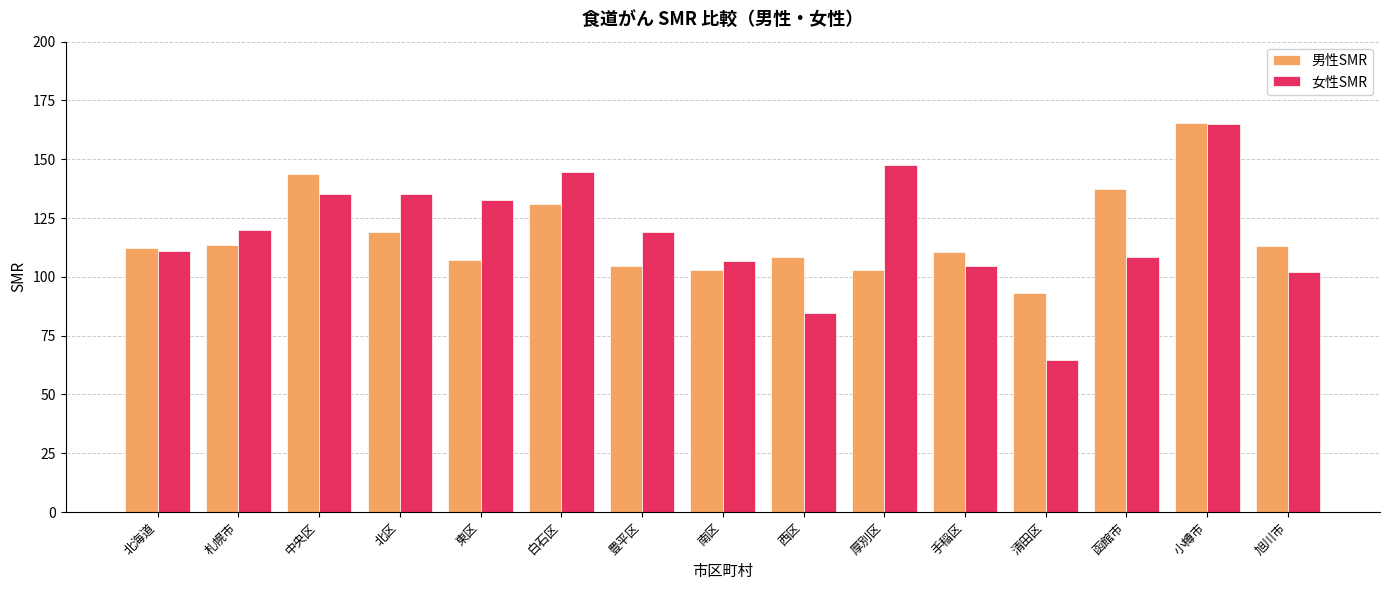

What is the label of the 1st bar from the left?

北海道